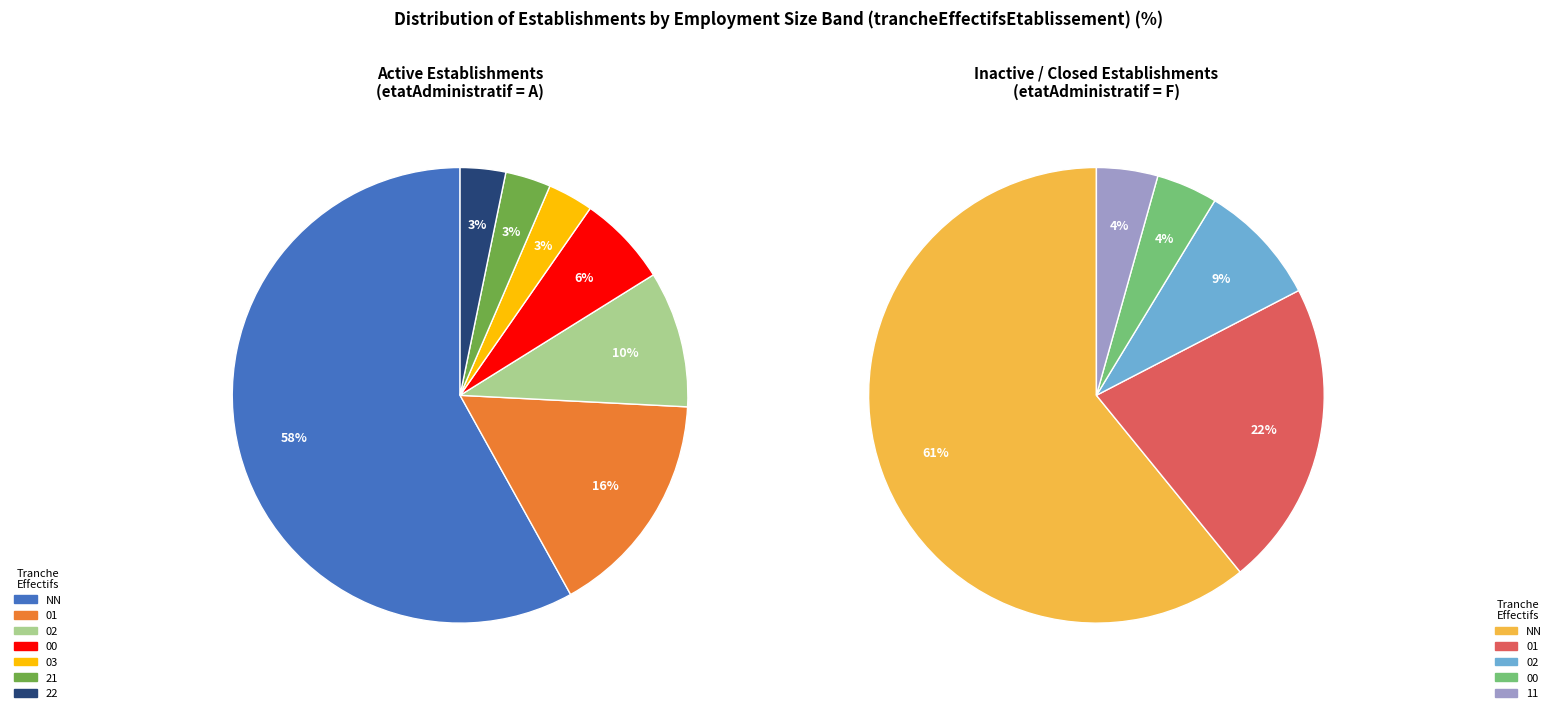

Rank the categories by value from lowest to highest.

03, 11, 21, 22, 00, 02, 01, NN